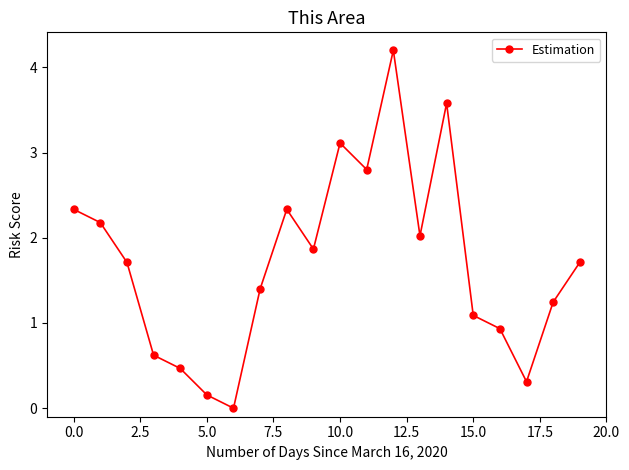

What is the difference between the maximum and minimum values?

4.2